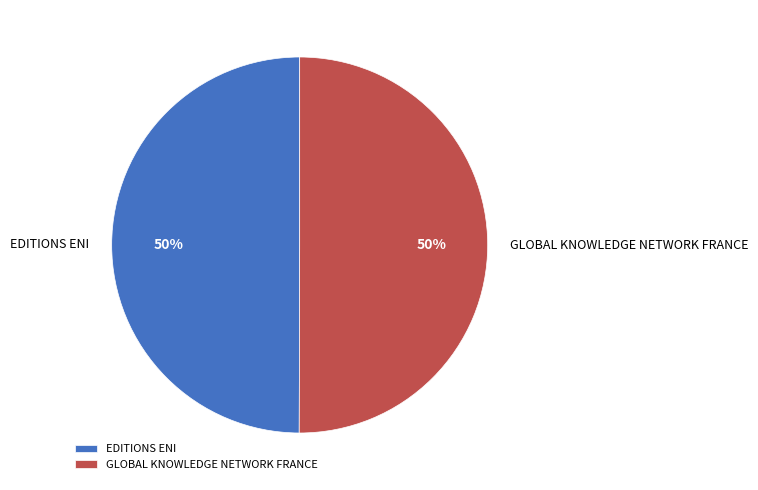

Combined, do GLOBAL KNOWLEDGE NETWORK FRANCE and EDITIONS ENI account for over 50%?

Yes